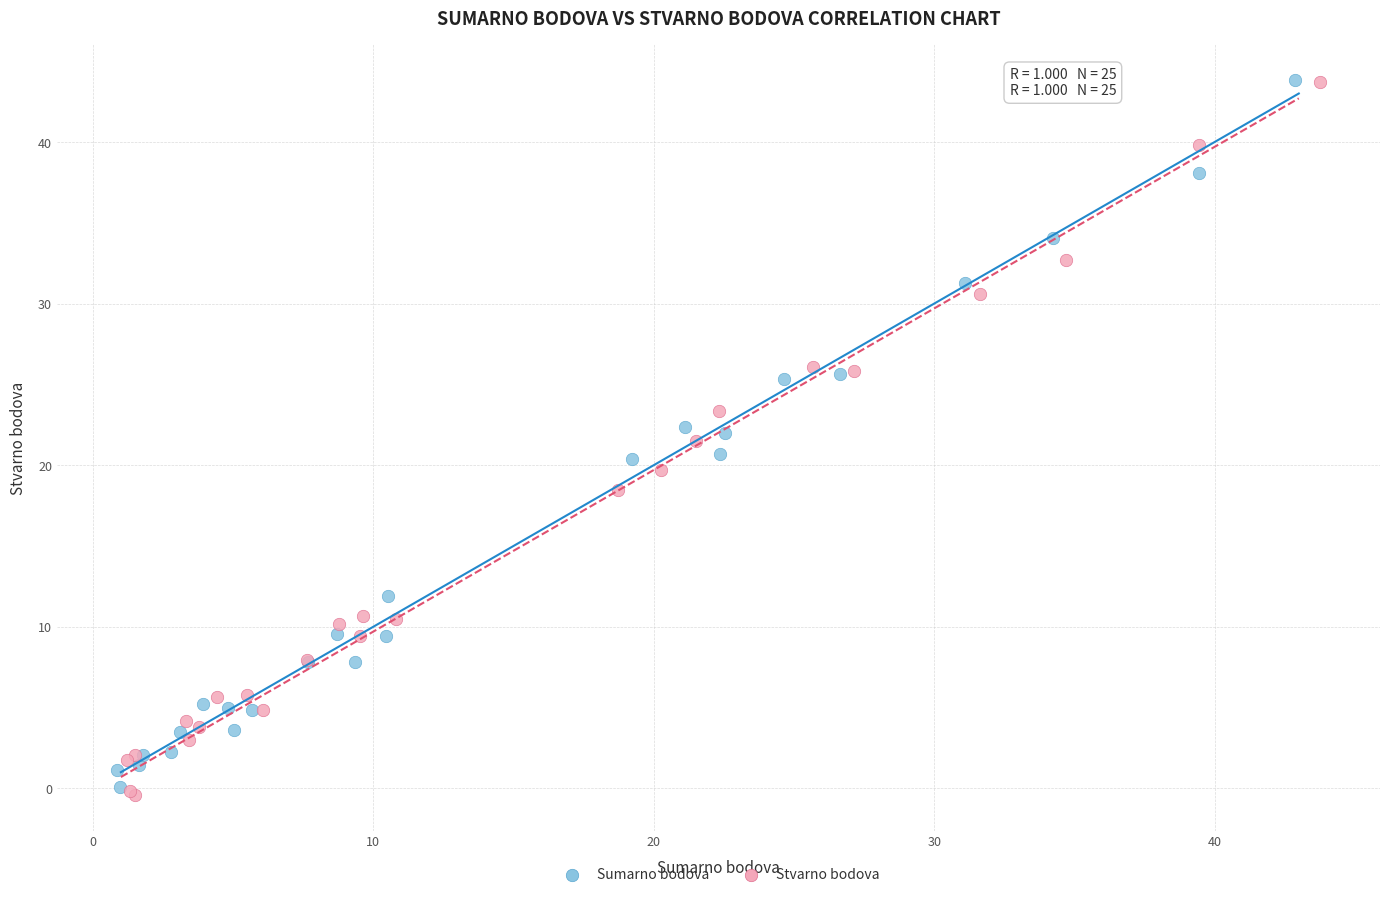

Which series contains the lowest Y value?

Stvarno bodova